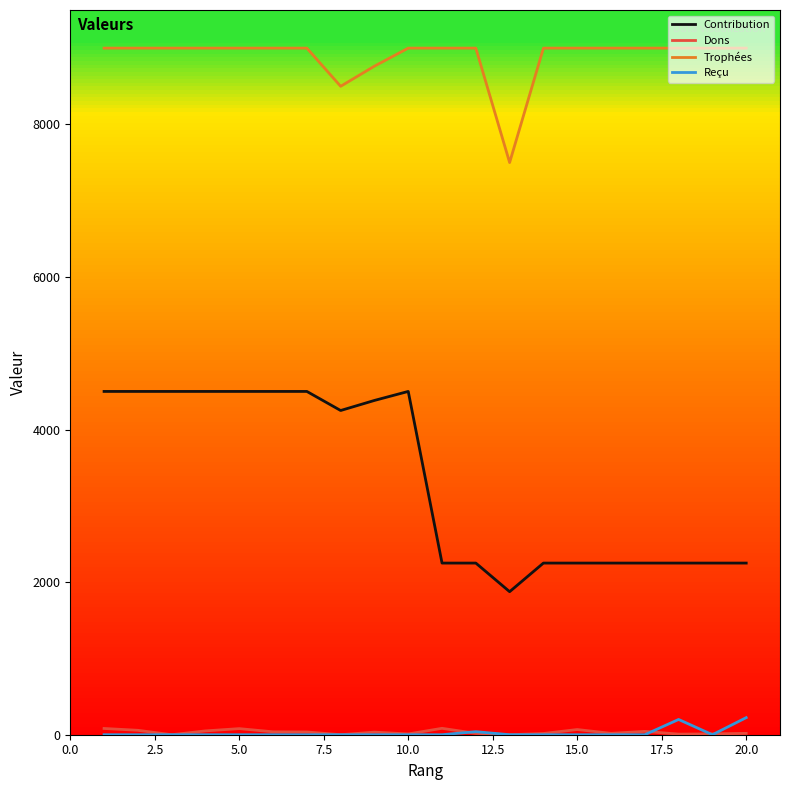

Rank the series by their maximum value, from highest to lowest.

Trophées, Contribution, Reçu, Dons